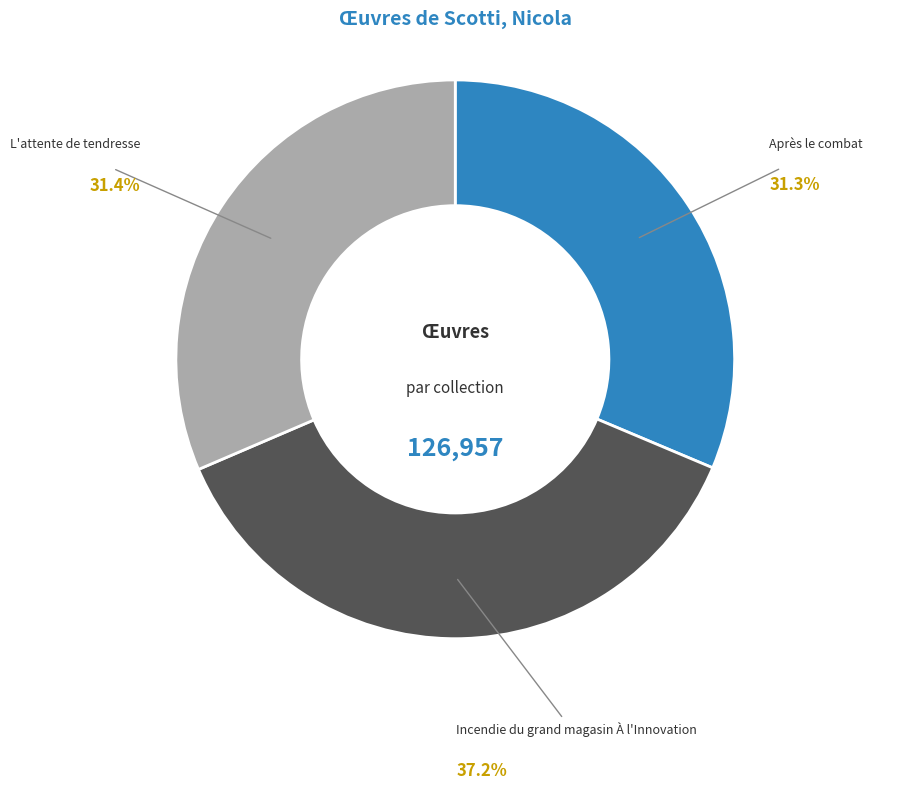

Is Incendie du grand magasin À l'Innovation the majority of the pie?

No